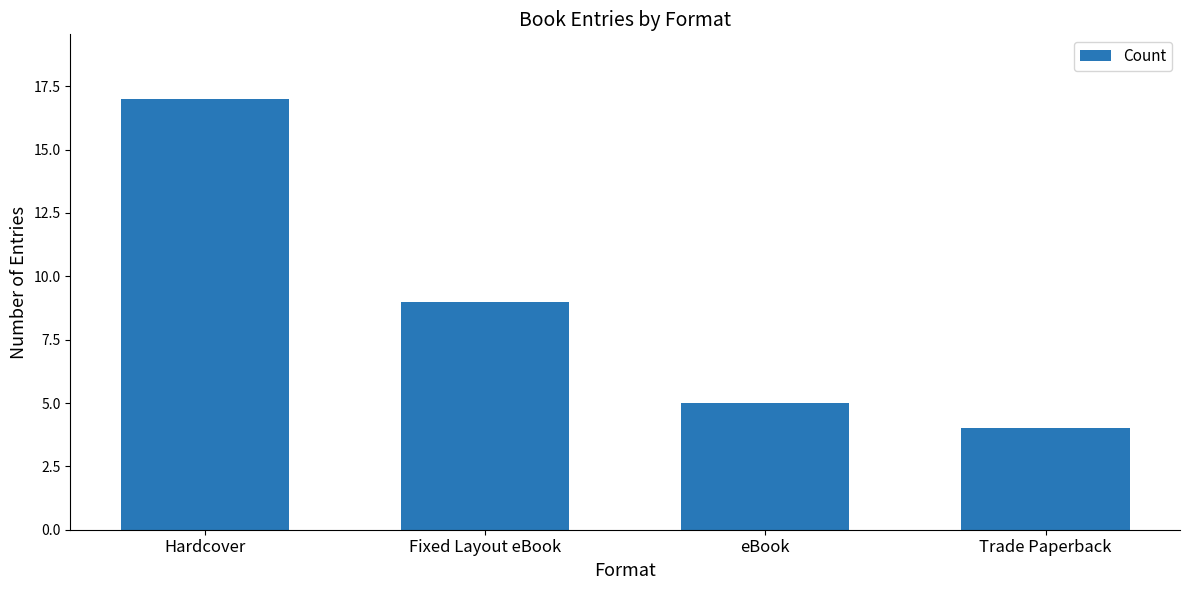

At which category does the chart reach its peak across all series?

Hardcover